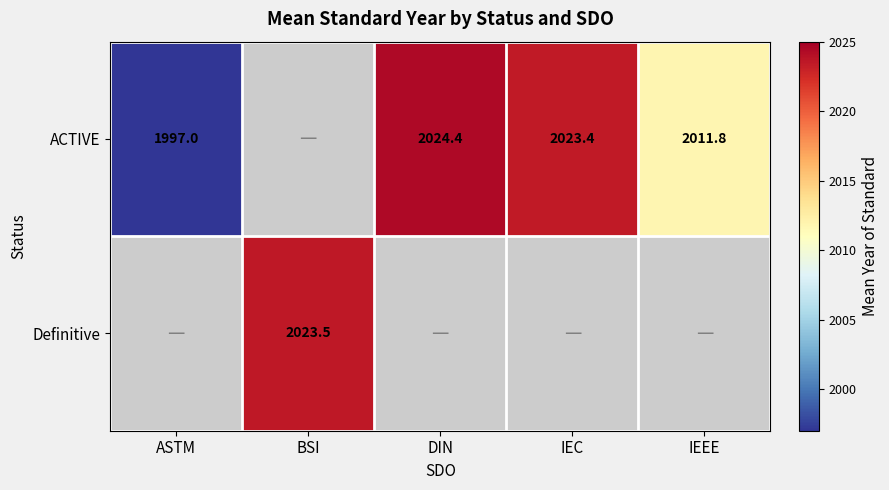

The value of ACTIVE at ASTM is 3260.9. True or false?

False